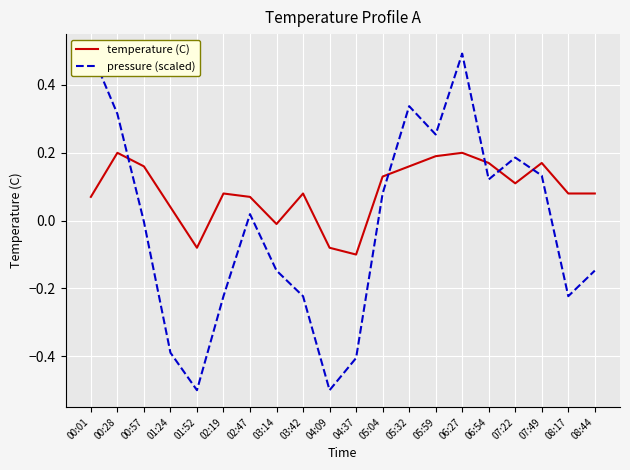

How many distinct data groups are displayed?

2